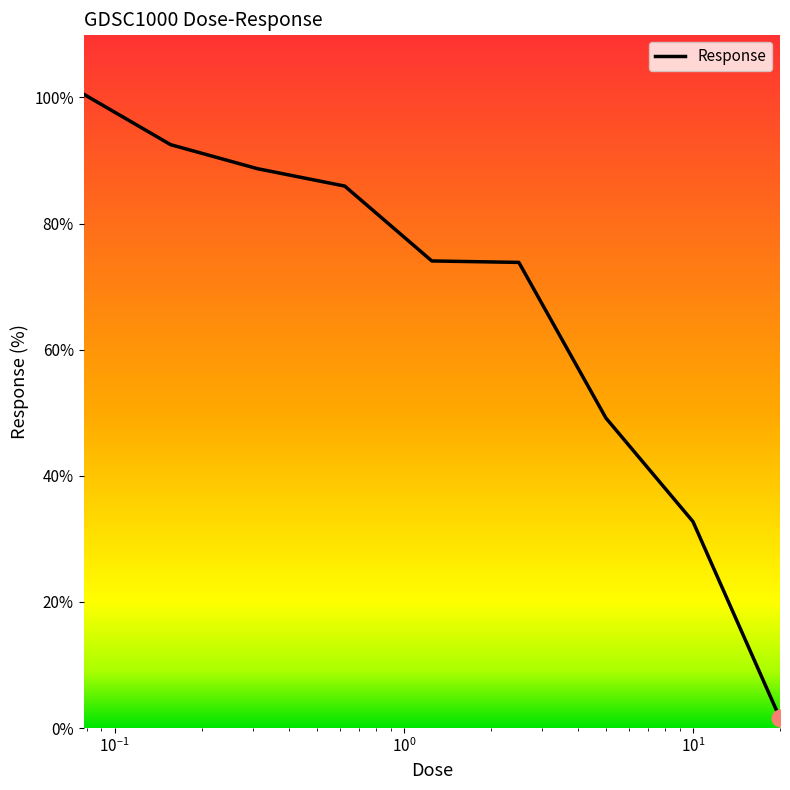

What is the maximum value shown in the chart?

100.5